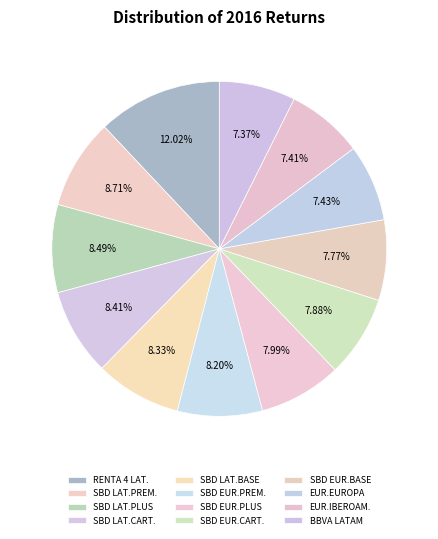

Count the number of slices in the pie.

12